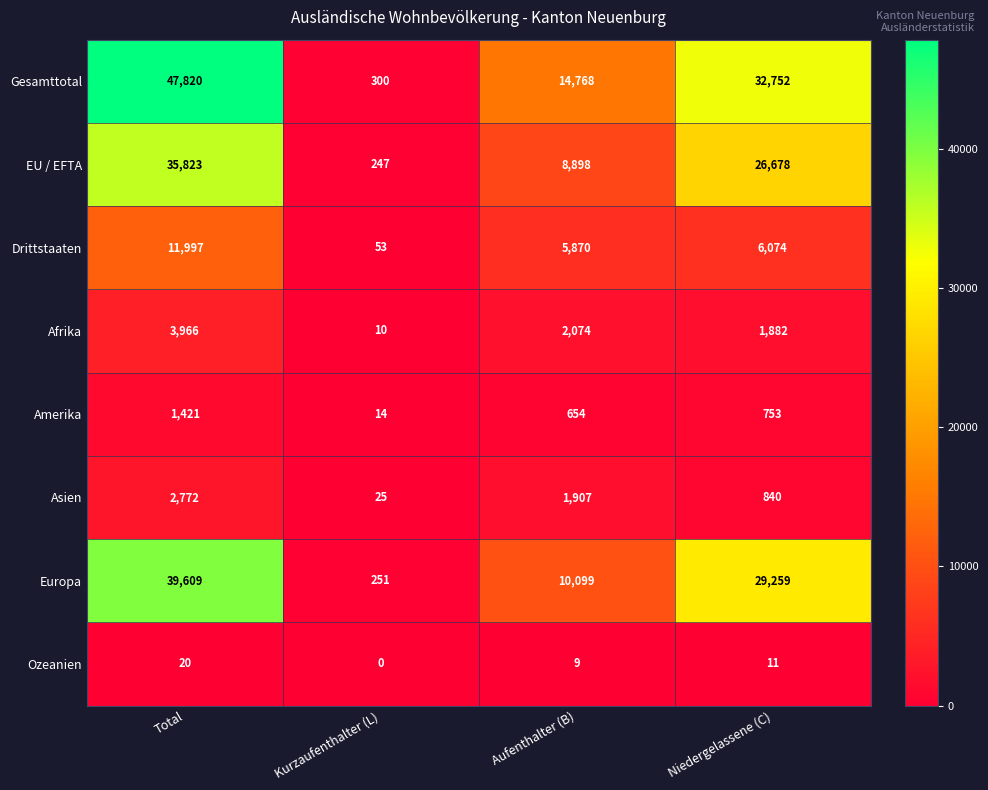

How many categories are shown in the chart?

4